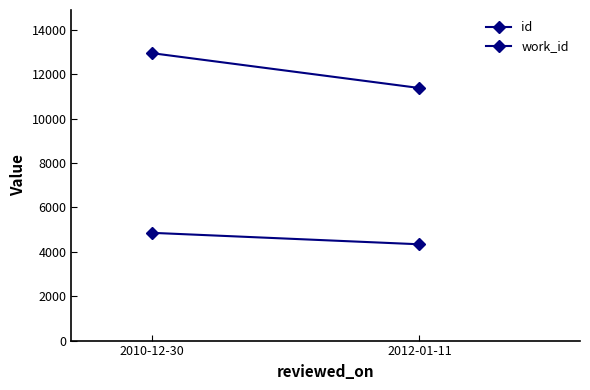

Reading left to right, extract all data points from this chart.

id: 2010-12-30=12953	2012-01-11=11381
work_id: 2010-12-30=4856	2012-01-11=4339